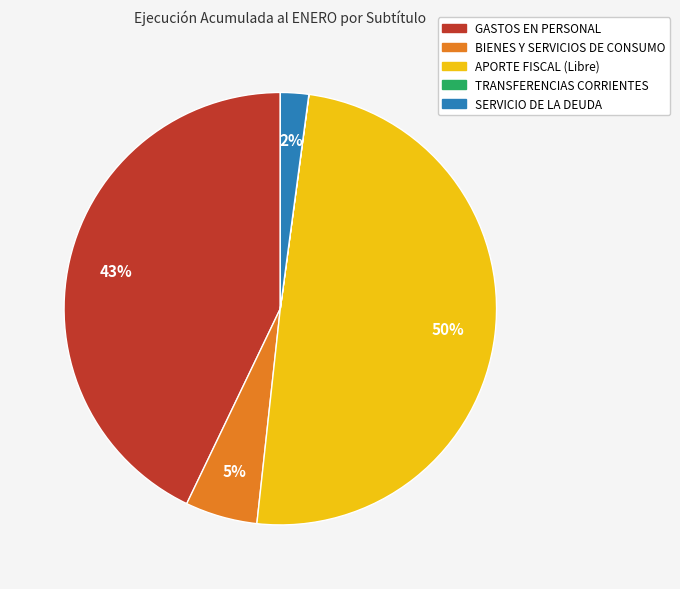

To the nearest percent, what is the average slice percentage?

20%